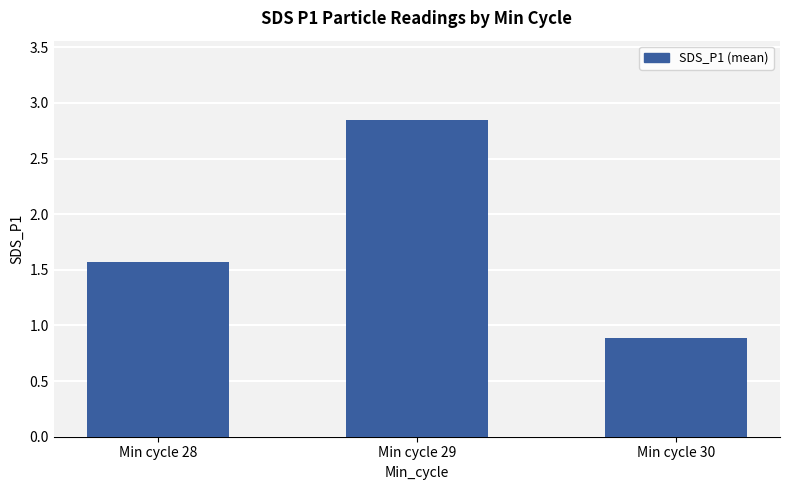

What is the sum of the values at Min cycle 29 and Min cycle 28?

4.4